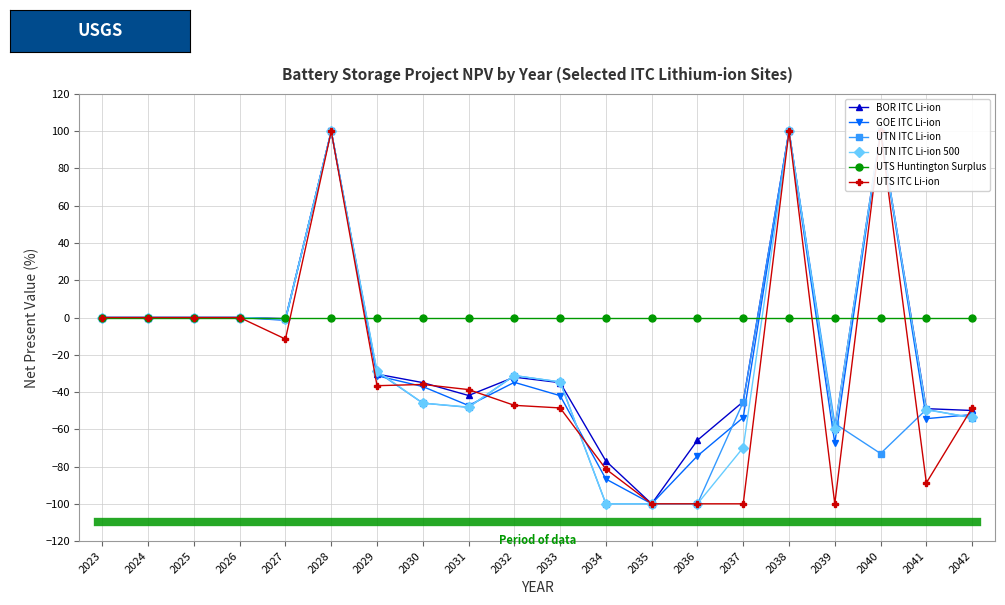

How many positive values does the BOR ITC Li-ion series have?

3